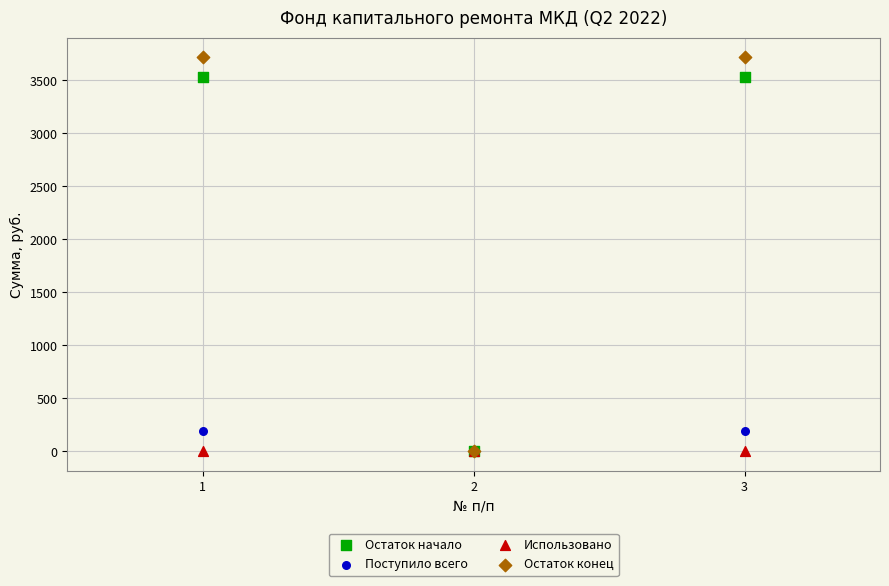

What are all the series names shown in the legend?

Остаток начало, Поступило всего, Использовано, Остаток конец